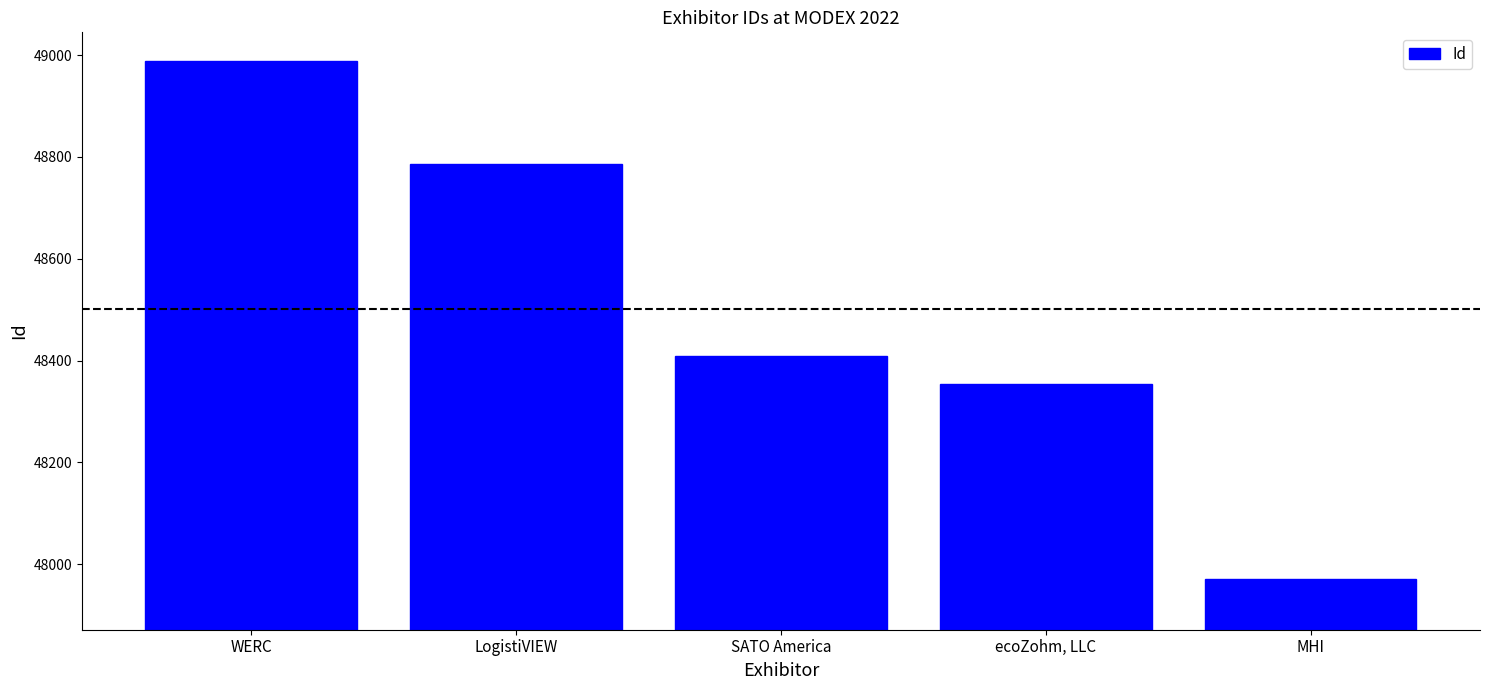

List the labels in order of value, smallest first.

MHI, ecoZohm, LLC, SATO America, LogistiVIEW, WERC